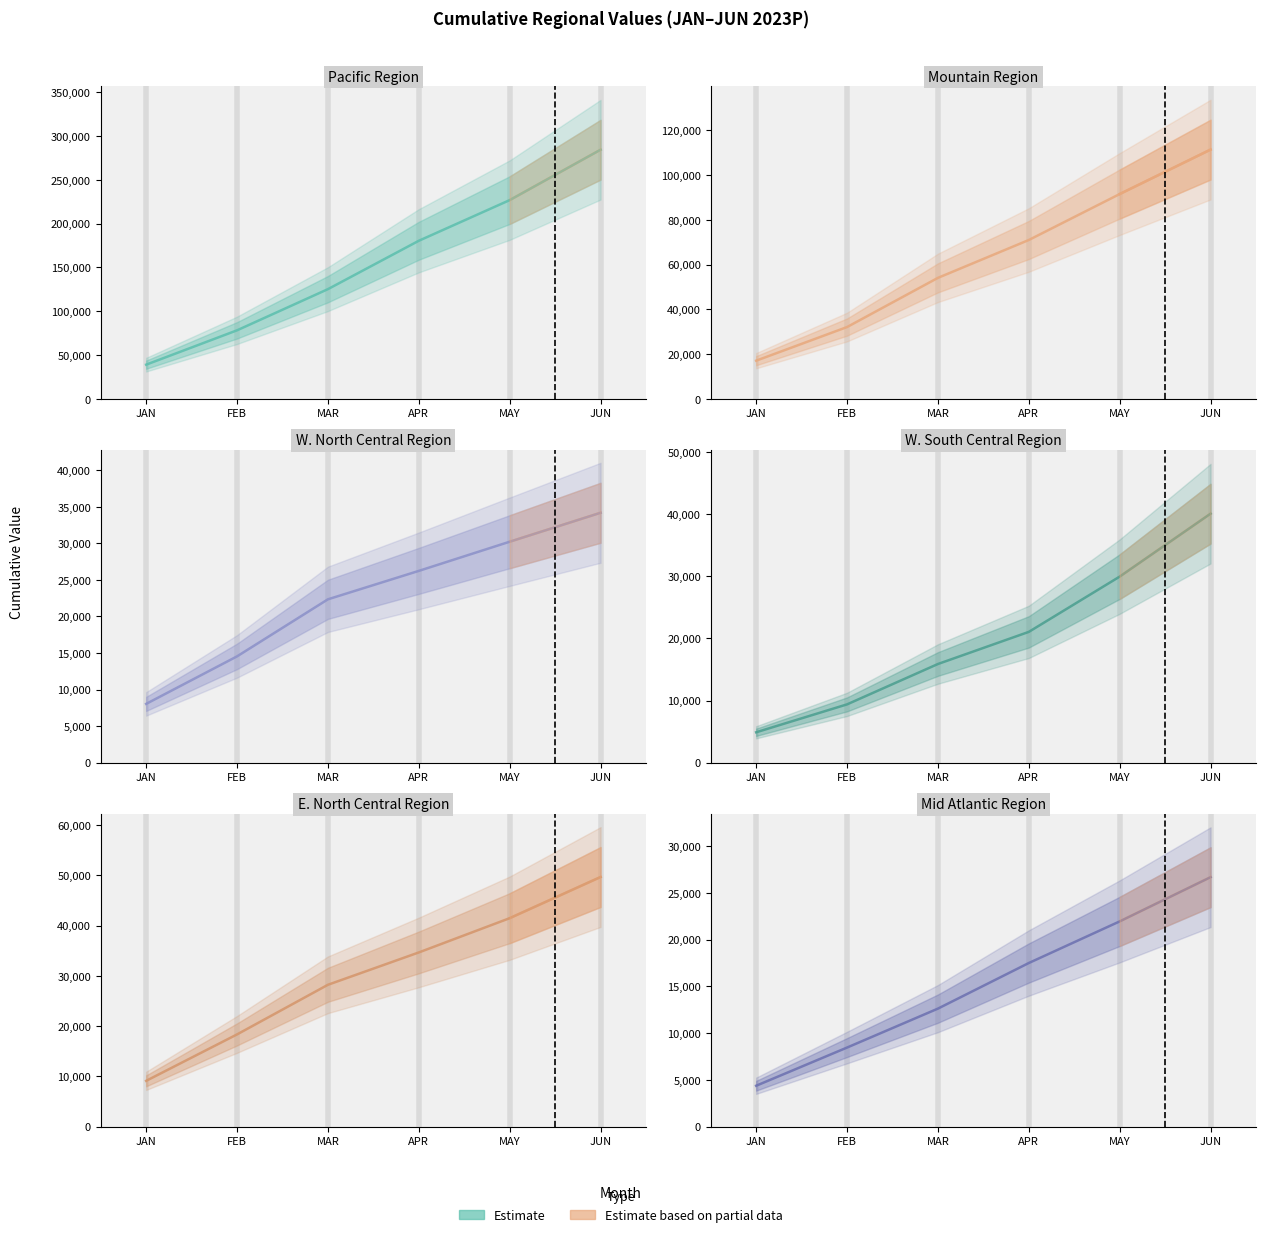

Rank the series at JUN from lowest to highest value.

Mid Atlantic Region, W. North Central Region, W. South Central Region, E. North Central Region, Mountain Region, Pacific Region